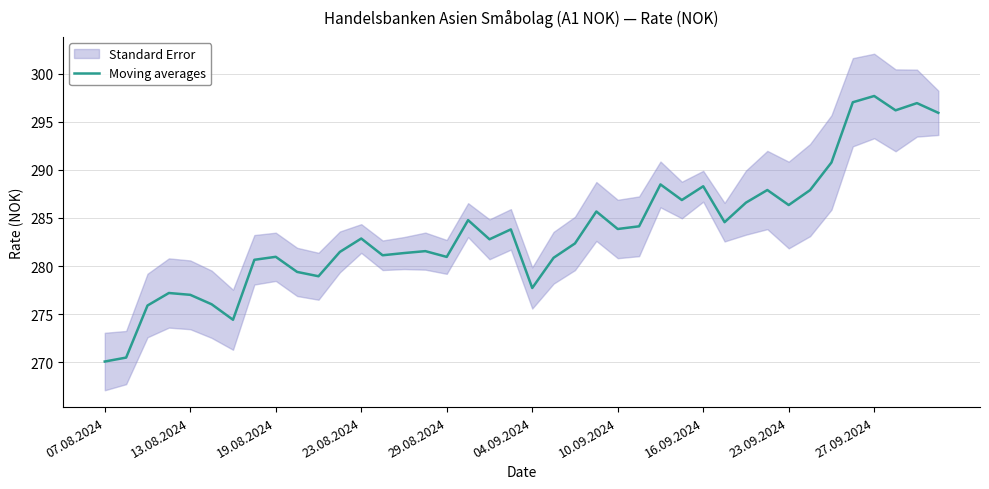

What is the minimum value for Moving averages?

270.1